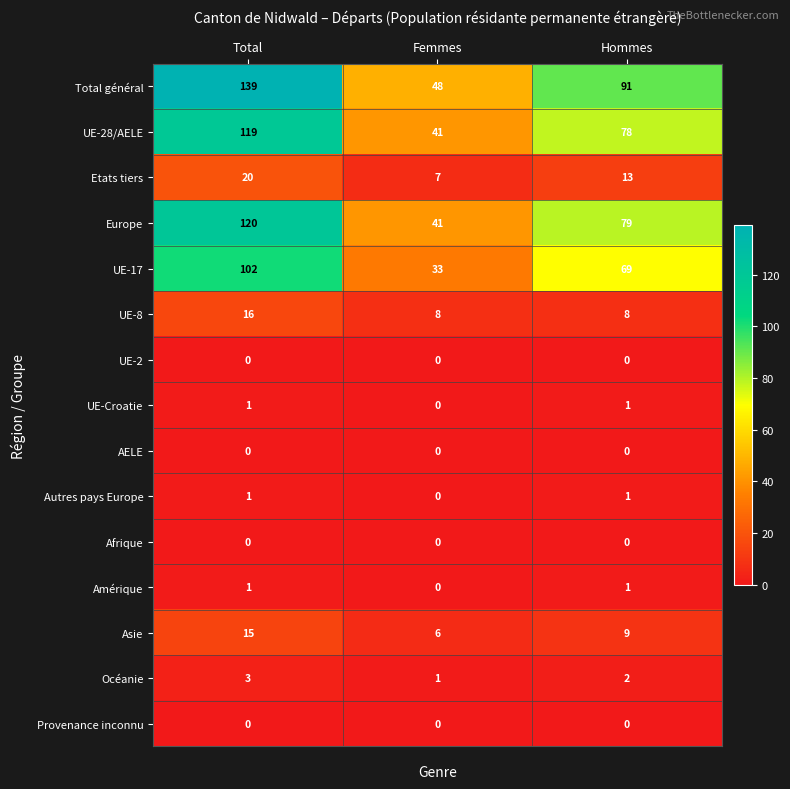

Rank the categories by Océanie value from lowest to highest.

Femmes, Hommes, Total